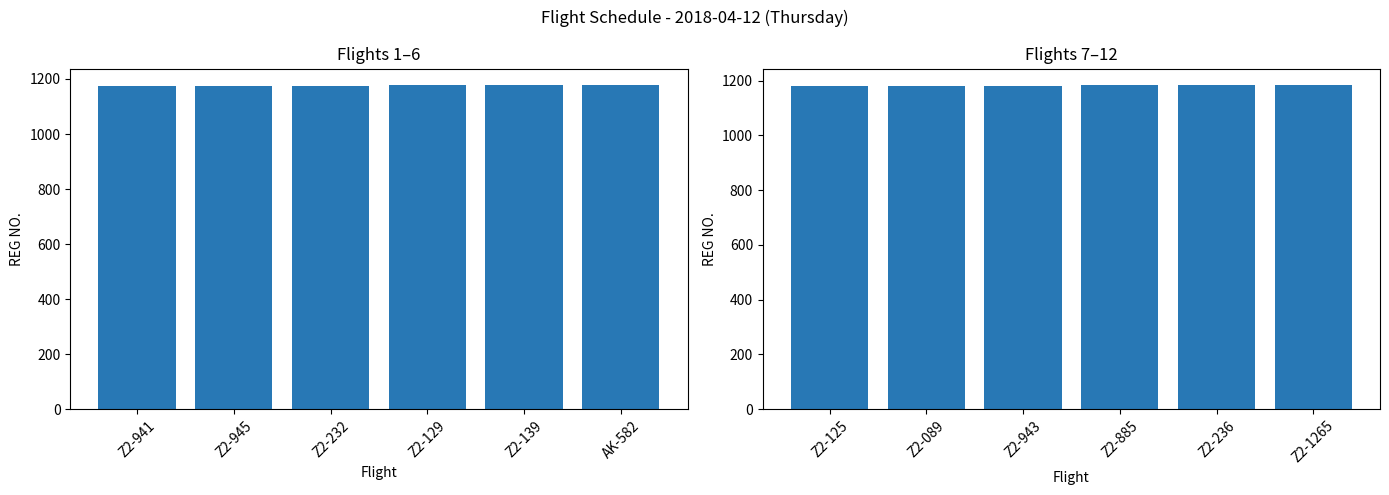

Read the REG NO. (Flights 1-6) value at Z2-232.

1176